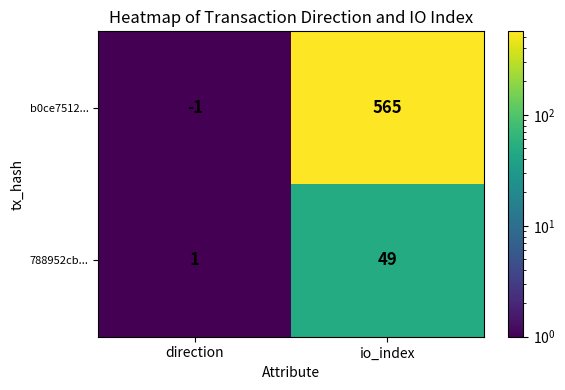

At which label is b0ce7512... closest to 282?

direction